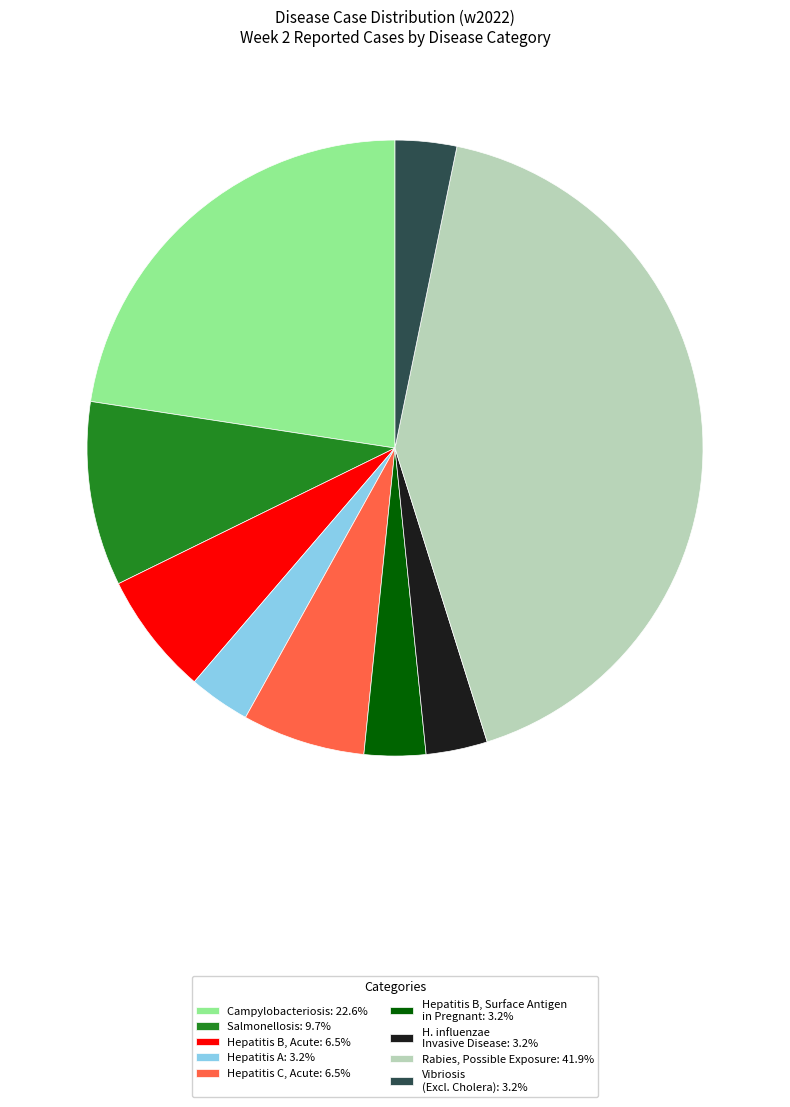

What is the ratio of the value at Hepatitis C, Acute: 6.5% to the value at Hepatitis B, Acute: 6.5%?

1.0